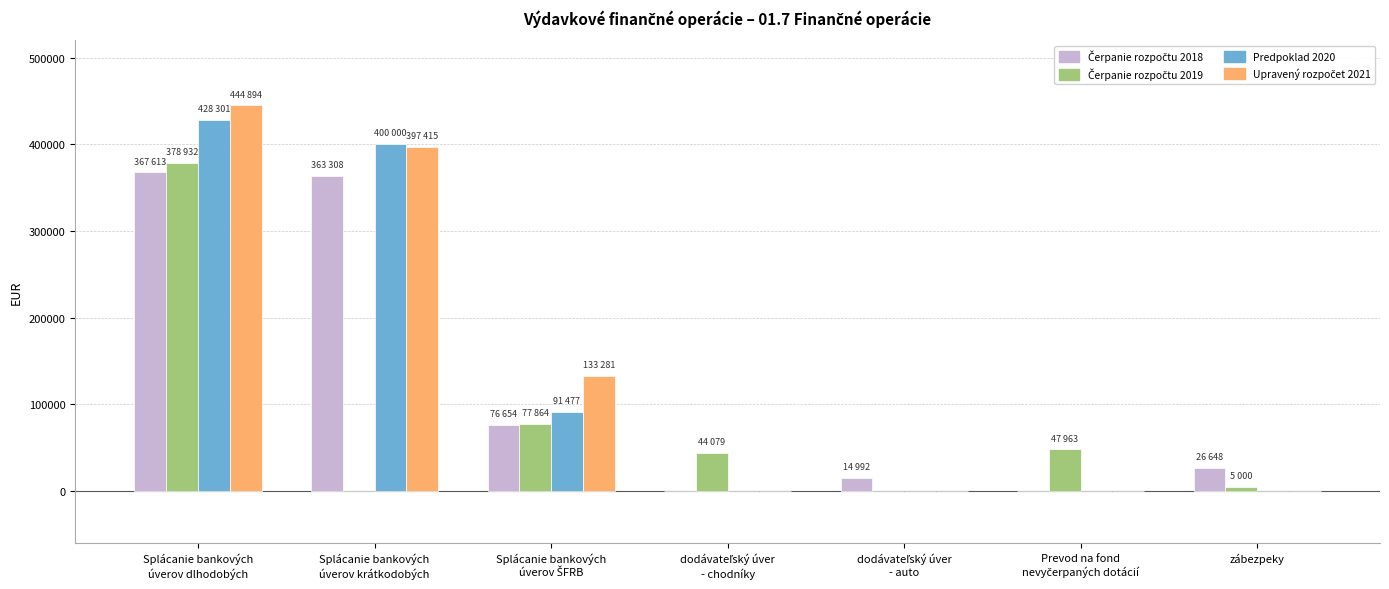

The Predpoklad 2020 series shows 226333.0 at zábezpeky. True or false?

False